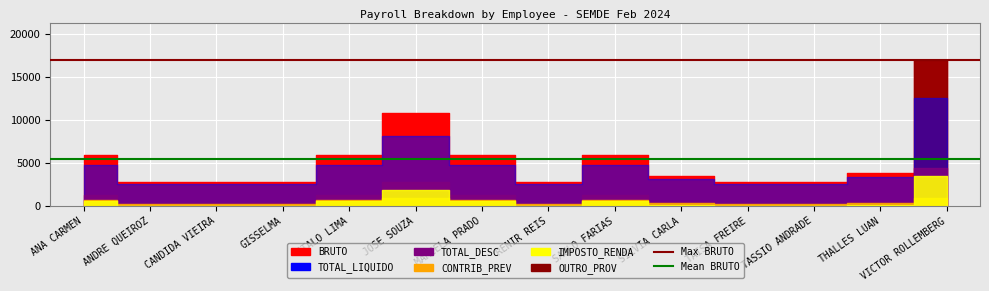

Which category has the lowest value across all series?

ANDRE QUEIROZ